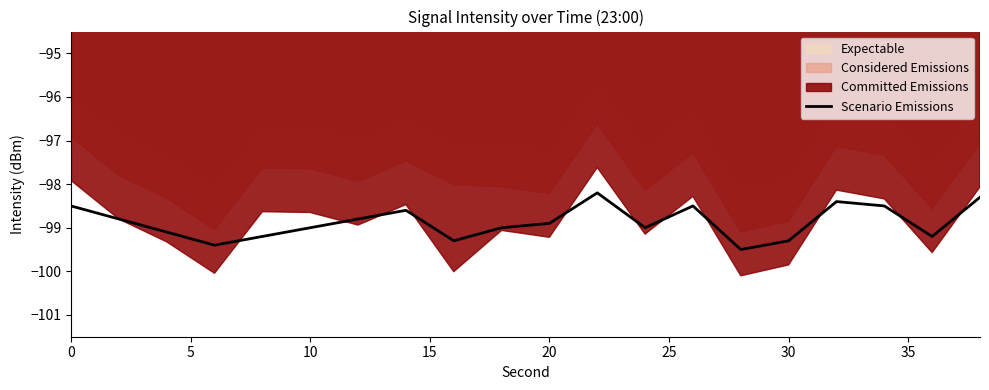

What is the greatest value displayed?

-98.2